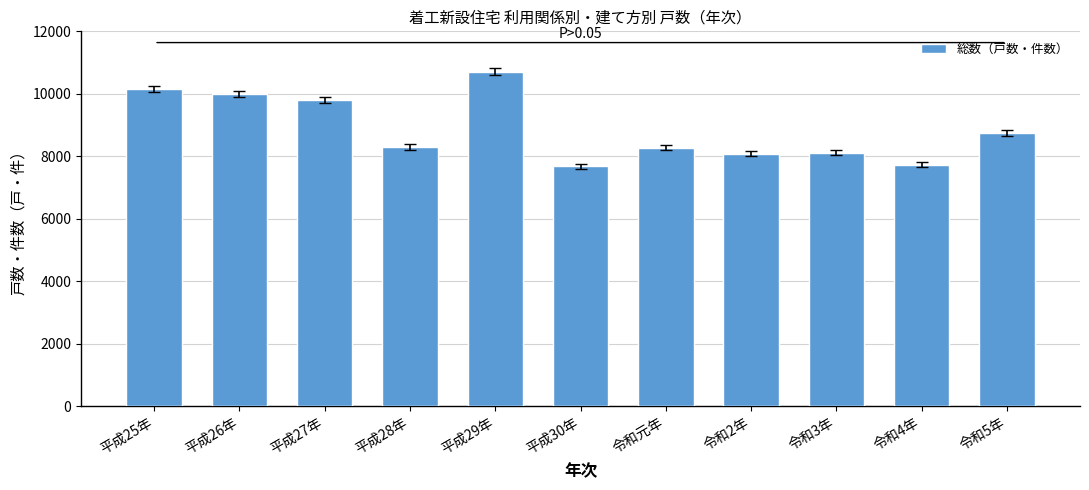

Where is the data nearest to the value 9192?

令和5年